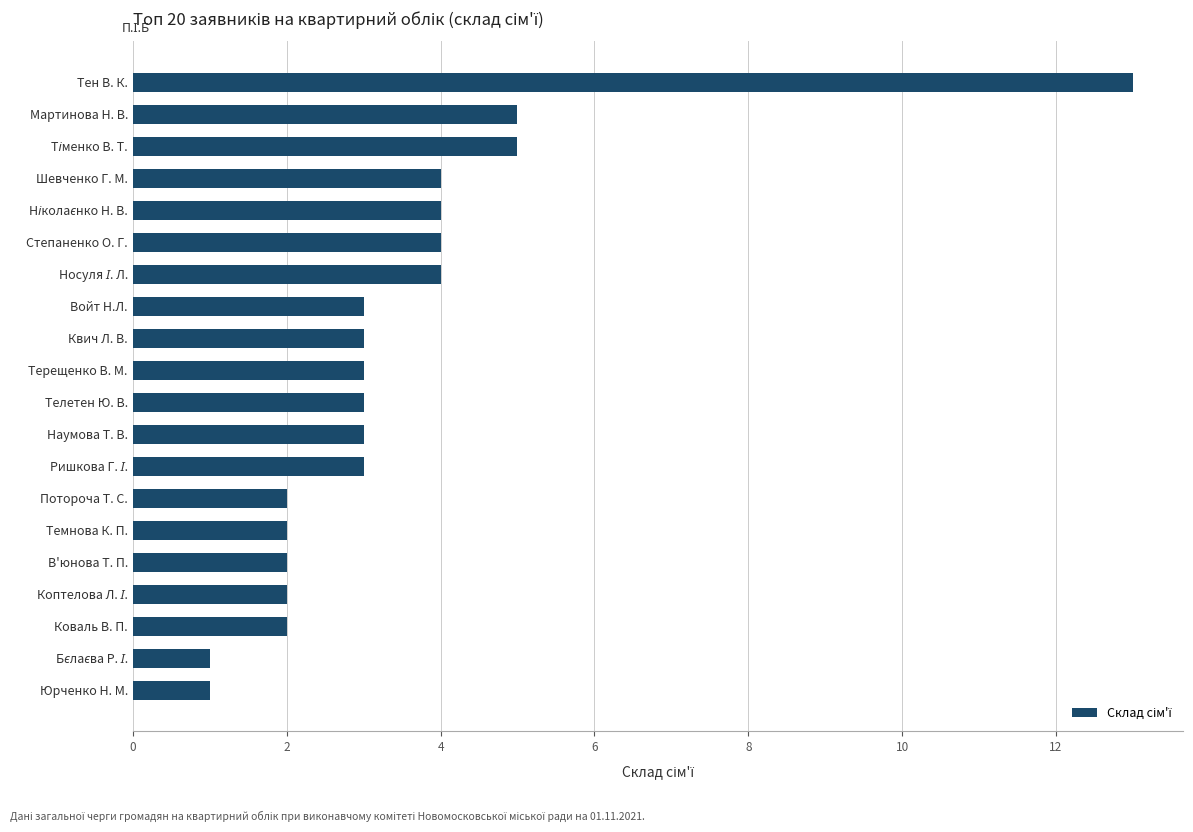

How many bars are there in total?

20